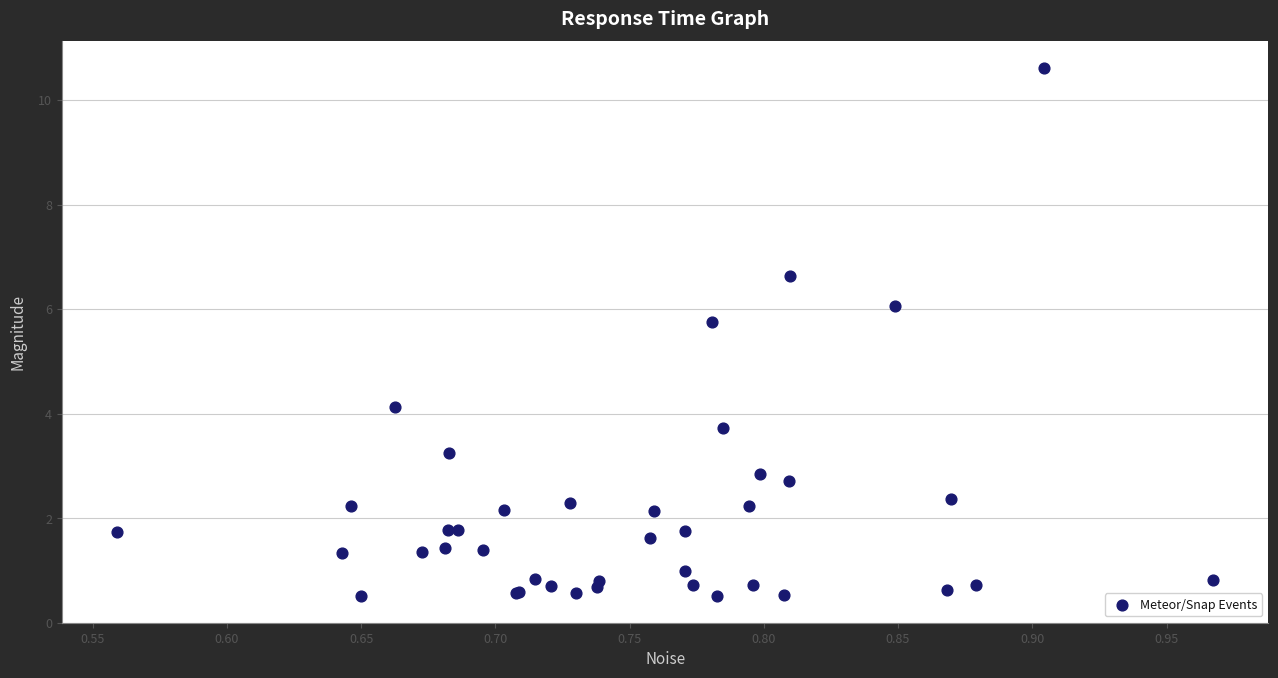

What Y value in the scatter plot is closest to 5?

5.8